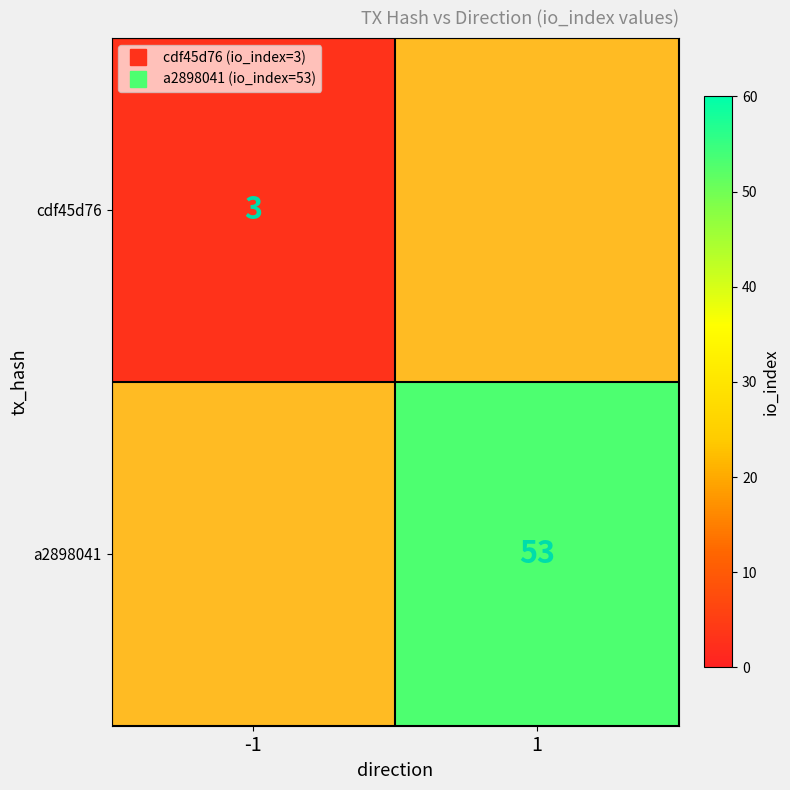

How many data points does each series have?

2